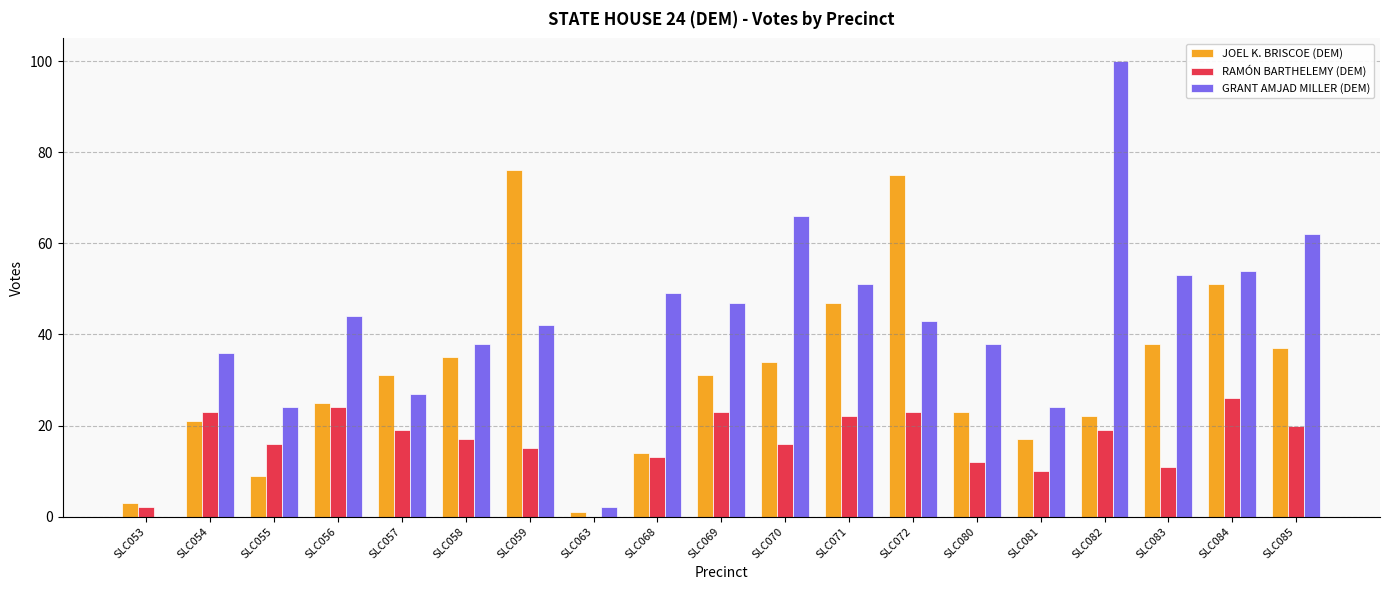

True or false: JOEL K. BRISCOE (DEM) has a value of 75 at SLC072.

True